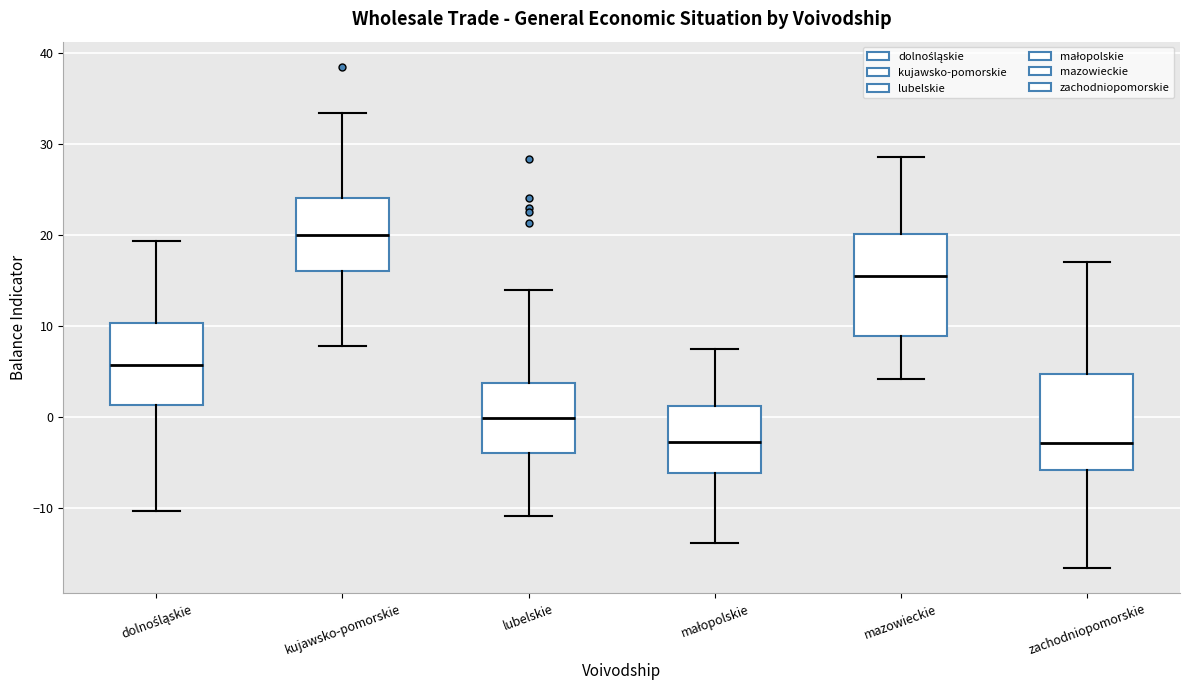

Reading left to right, read every box against the y-axis: the position of its median line, the range the box covers, and the ends of its whiskers. The values are not printed on the chart, so give them approximately, as read against the axis.

dolnośląskie: median 6, box 1 to 10, whiskers -10 to 19
kujawsko-pomorskie: median 20, box 16 to 24, whiskers 8 to 33
lubelskie: median 0, box -4 to 4, whiskers -11 to 14
małopolskie: median -3, box -6 to 1, whiskers -14 to 8
mazowieckie: median 16, box 9 to 20, whiskers 4 to 29
zachodniopomorskie: median -3, box -6 to 5, whiskers -17 to 17